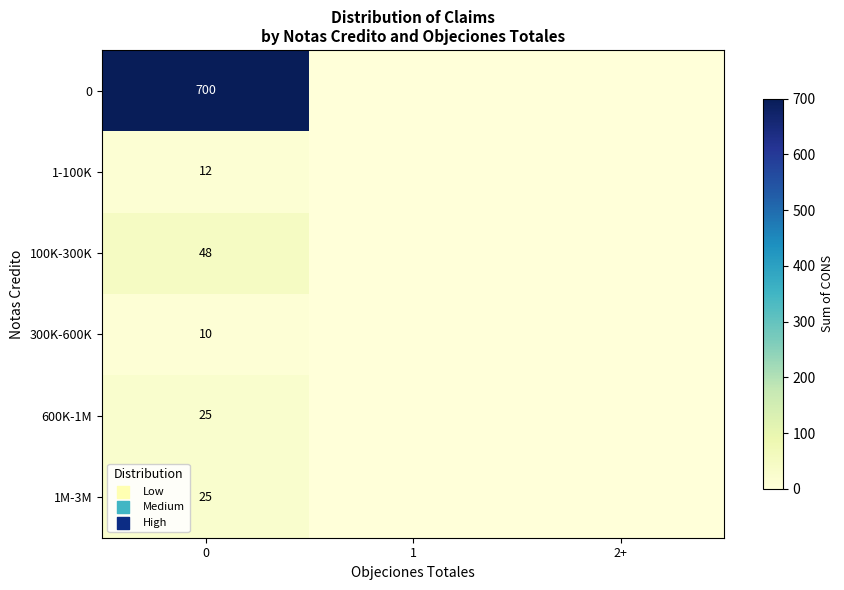

At how many categories does at least one series exceed 200?

1